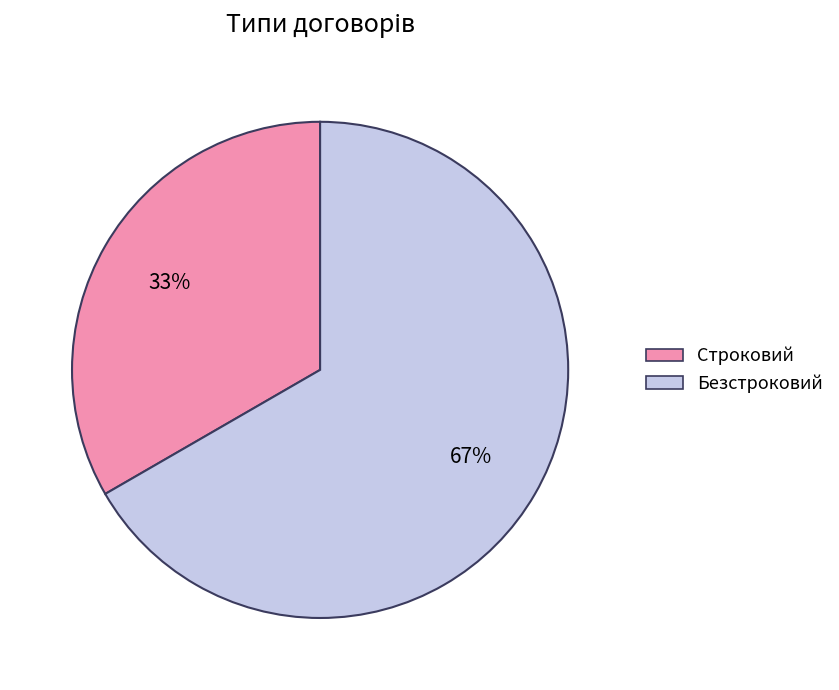

Approximately how many times larger is the value at Безстроковий compared to Строковий?

2.0